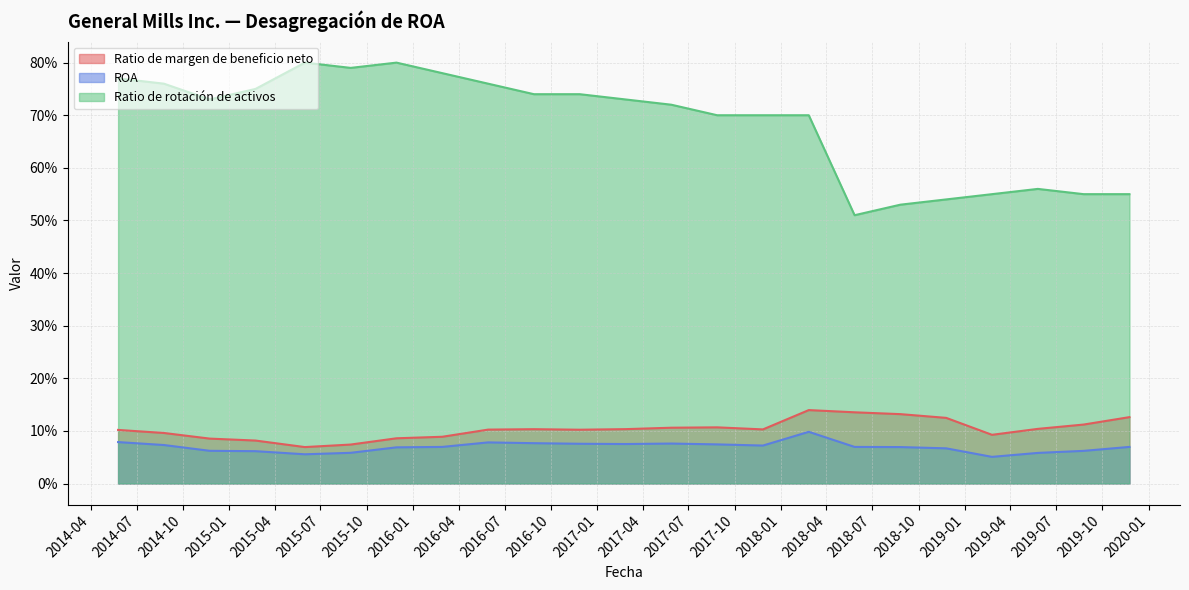

True or false: Ratio de margen de beneficio neto and Ratio de rotación de activos intersect in this chart.

False